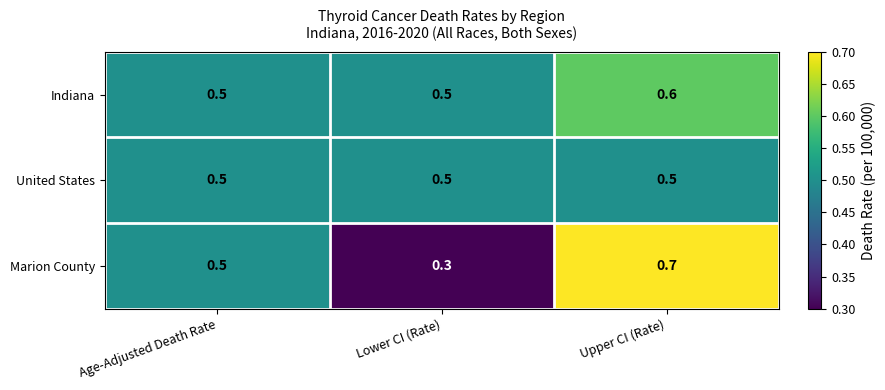

Count the Marion County values in the range 0 to 1.

3